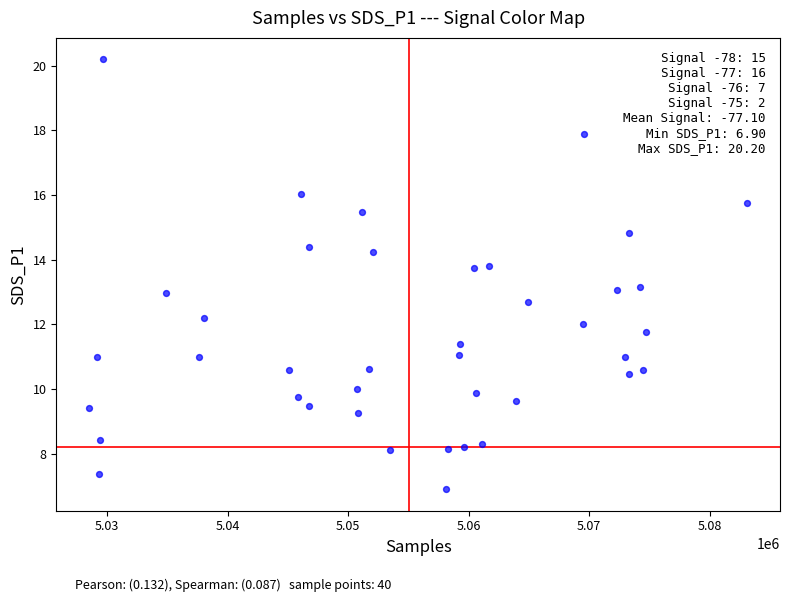

What is the range of X values (max minus min)?

54574.0